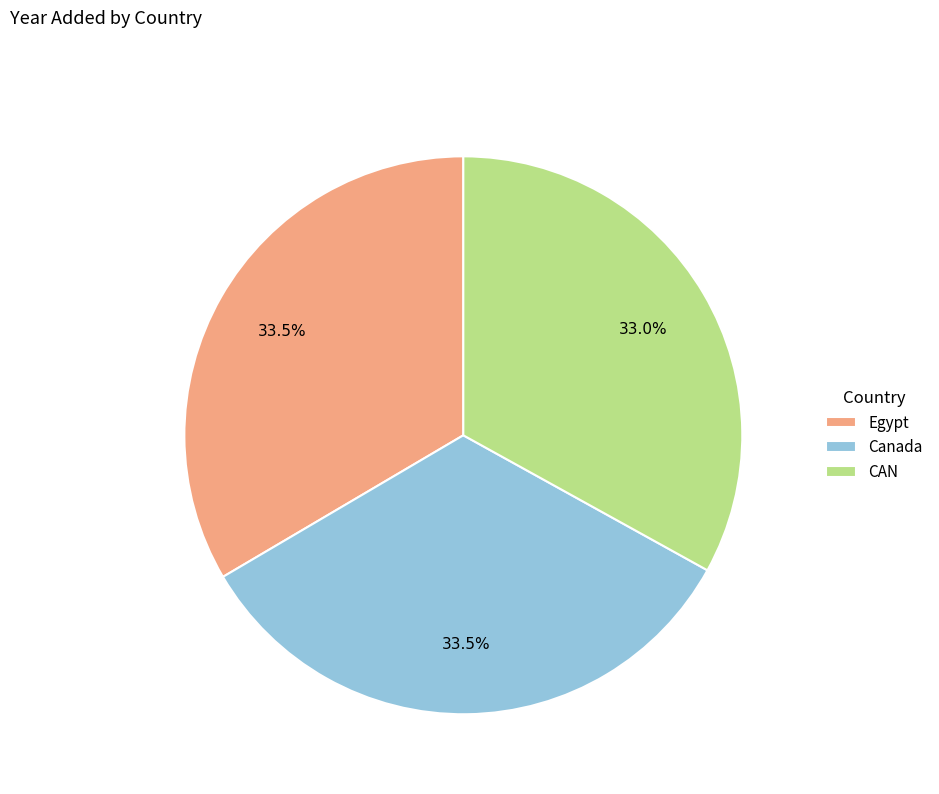

How much of the chart is everything except Canada?

66.5%